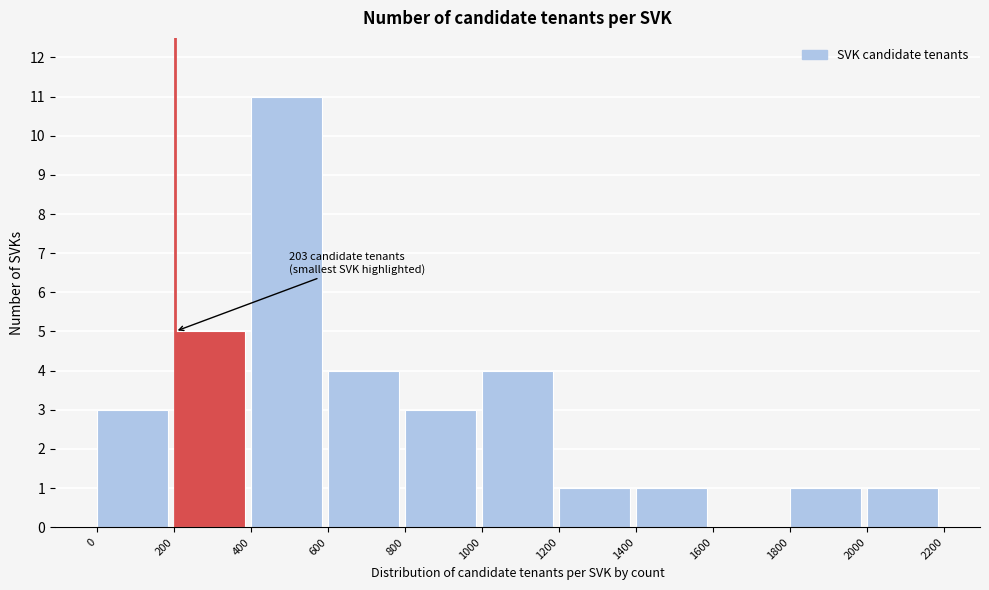

Which range on the x-axis has the tallest bar?

400 to 600